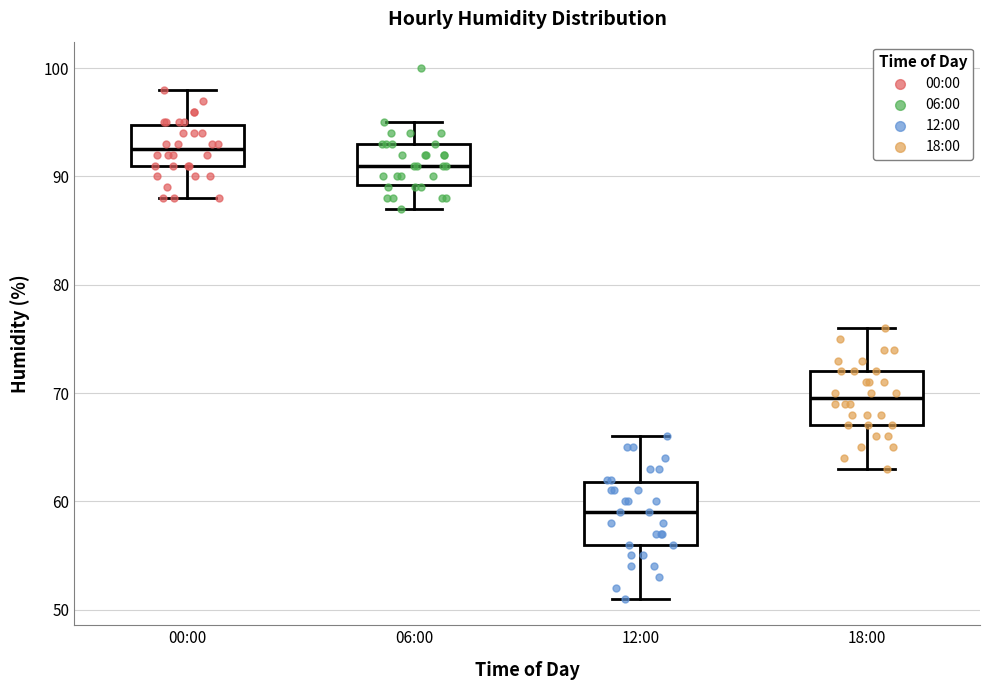

Which box's median line is the highest?

00:00